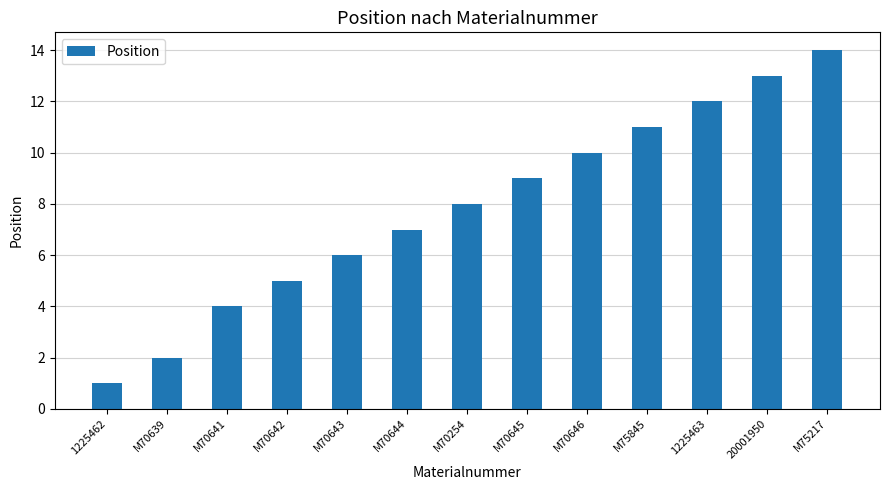

What is the smallest value displayed?

1